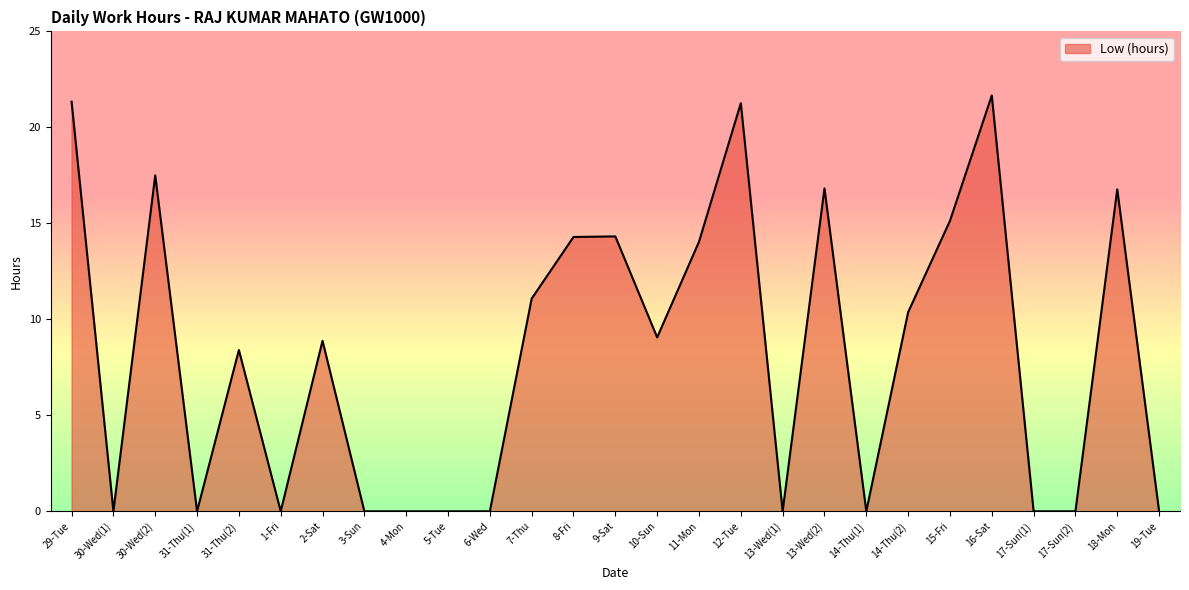

What is the greatest value displayed?

21.7